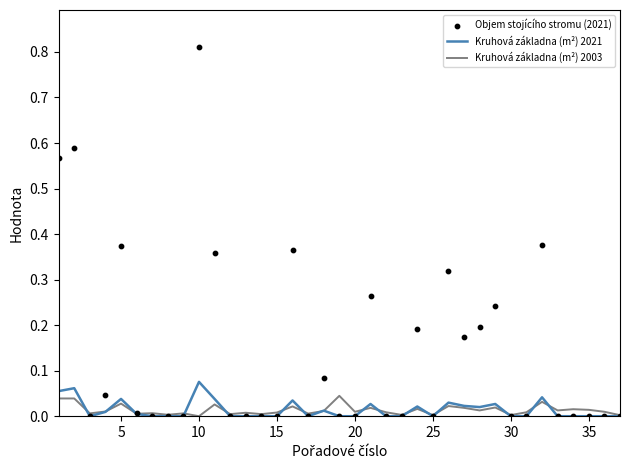

Which series has the widest spread of Y values?

Objem stojícího stromu (2021)